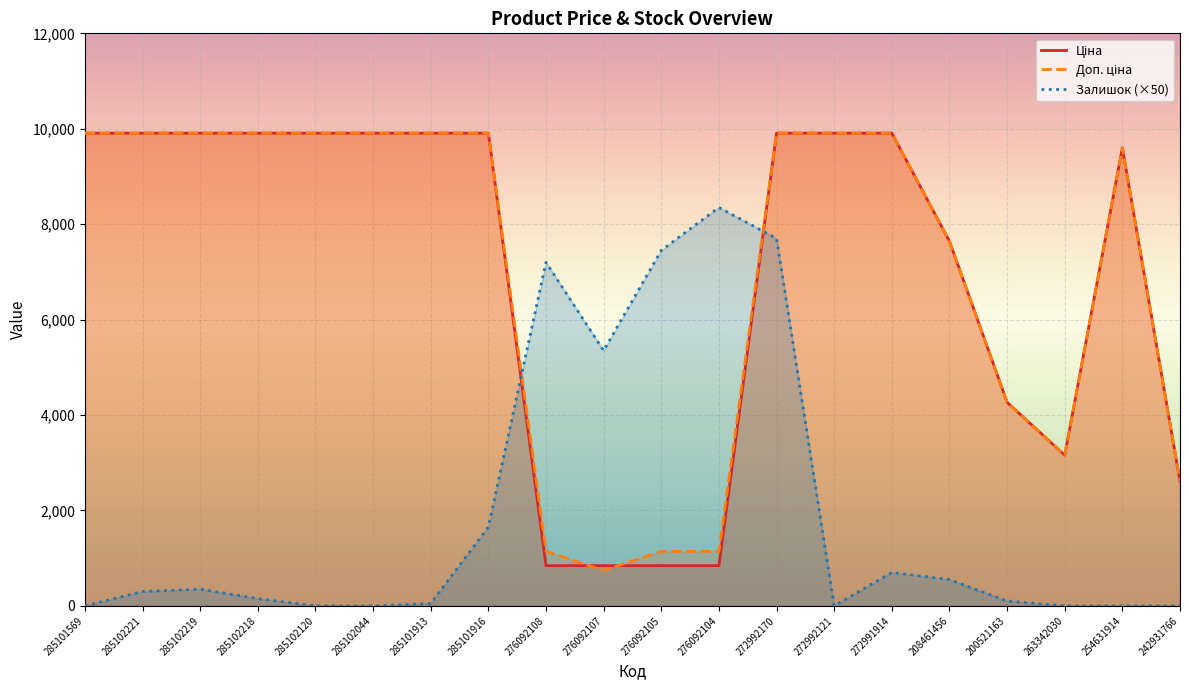

How many interior local peaks does the Ціна series have?

1